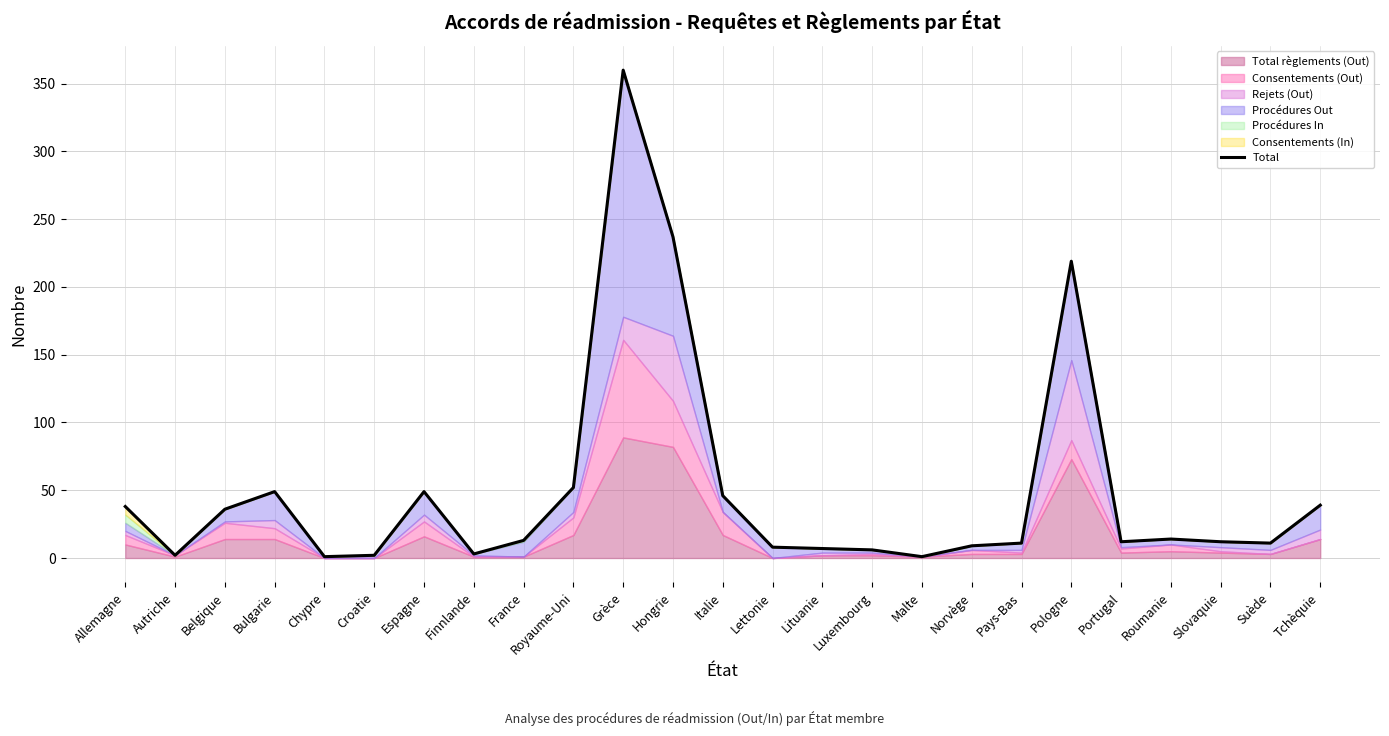

What position from the left is Pologne?

20